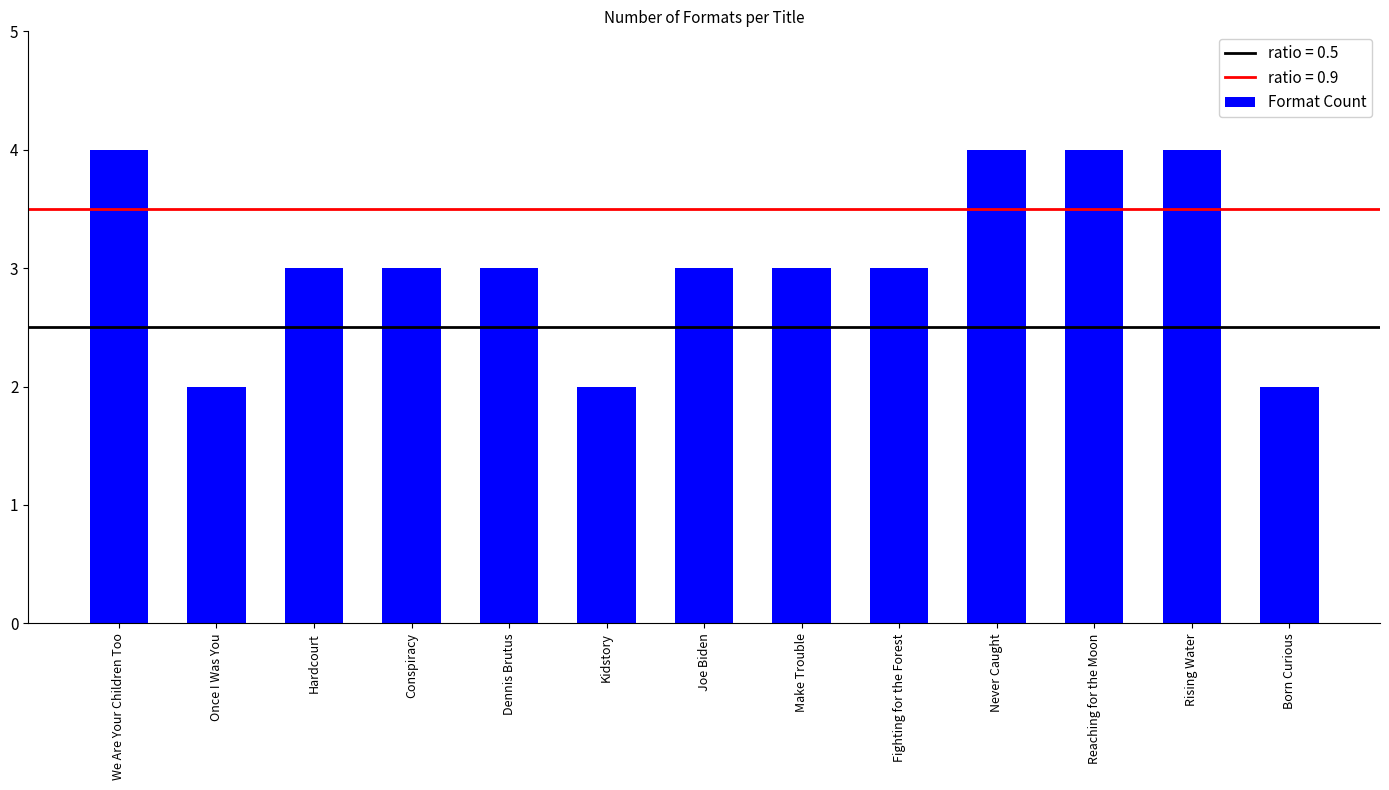

Approximately how many times larger is the value at Dennis Brutus compared to Fighting for the Forest?

1.0